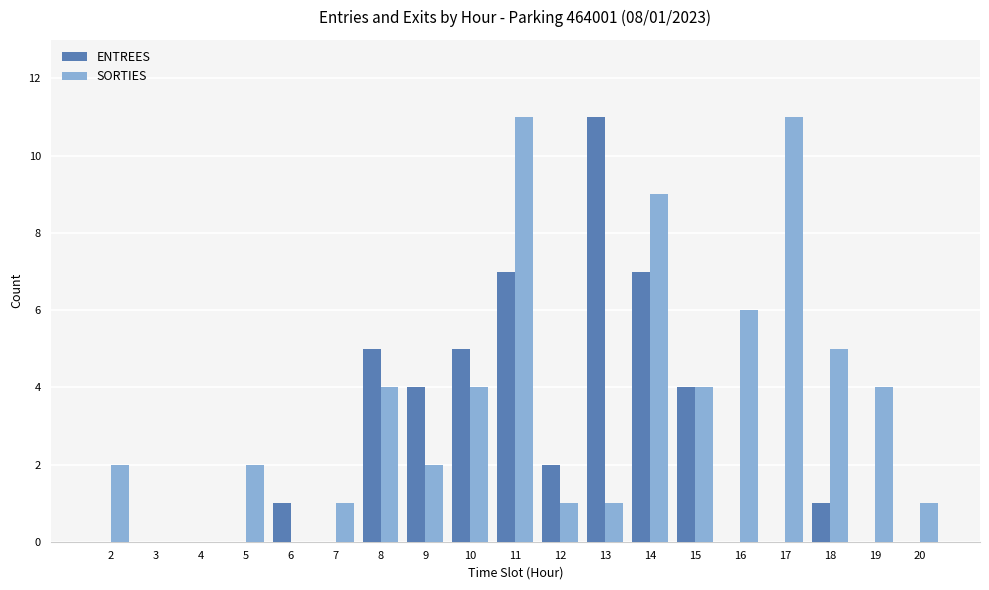

The value of SORTIES at 4 is 5. True or false?

False